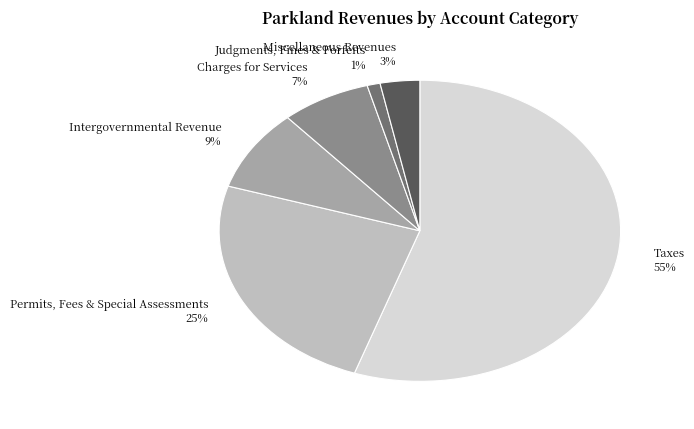

How many segments does this pie chart have?

6